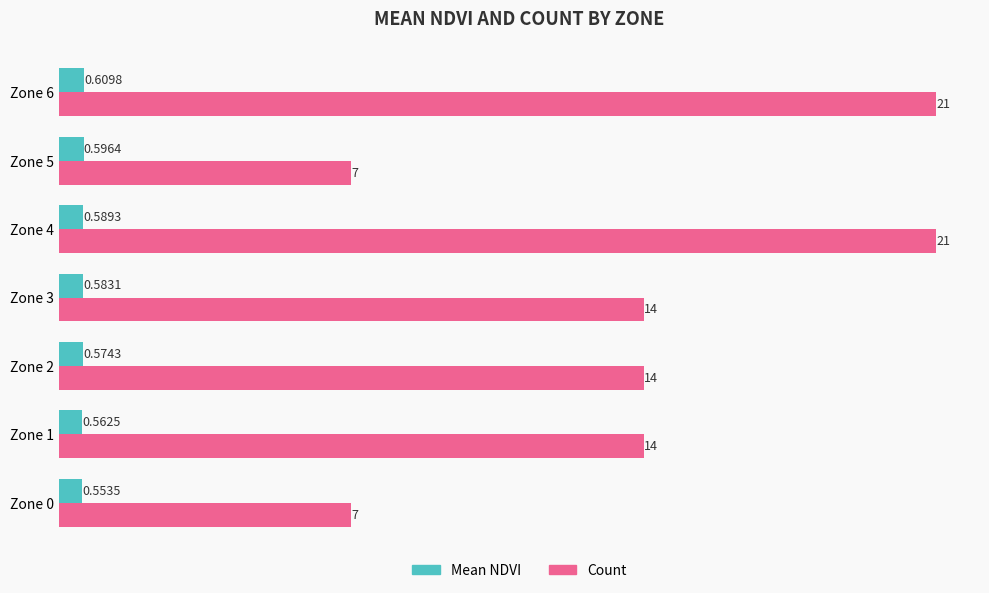

List the series in order of their overall mean, lowest first.

Mean NDVI, Count